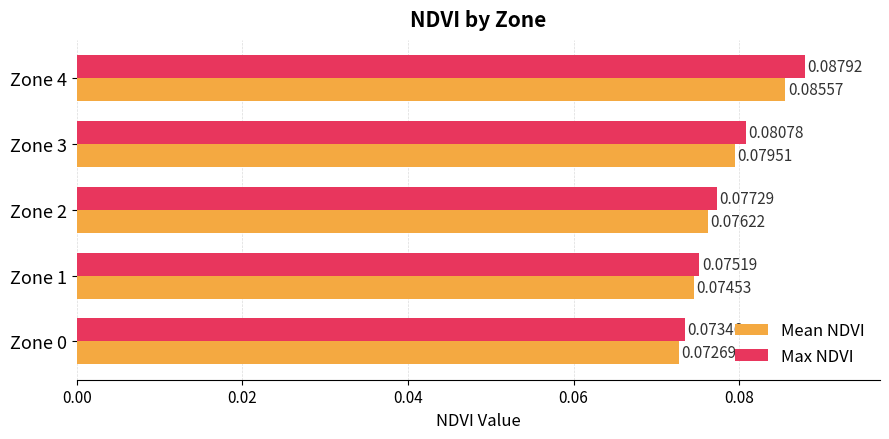

At how many categories does at least one series exceed 0?

5